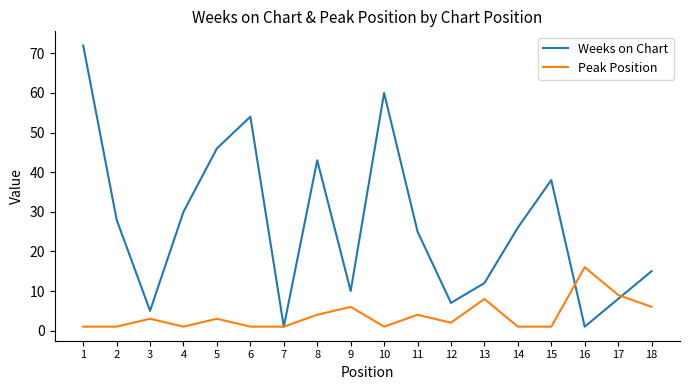

Which series has the largest total across all categories?

Weeks on Chart